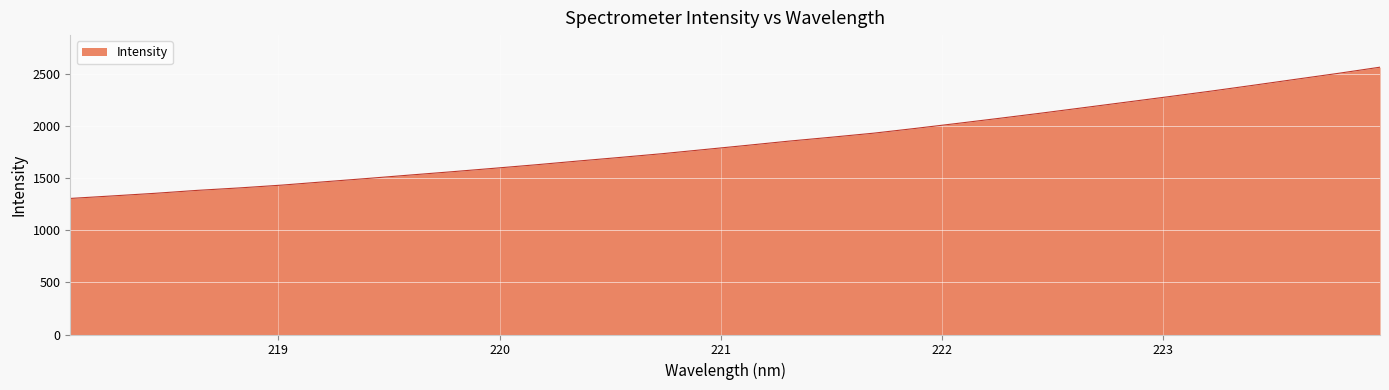

What is the maximum value shown in the chart?

2565.3